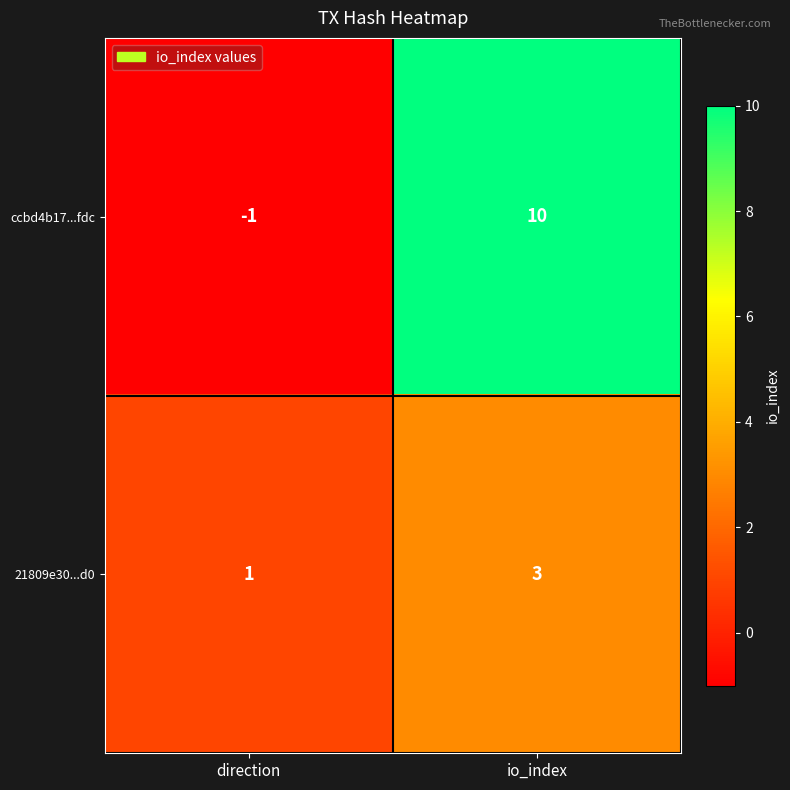

Rank the series at io_index from lowest to highest value.

21809e30...d0, ccbd4b17...fdc